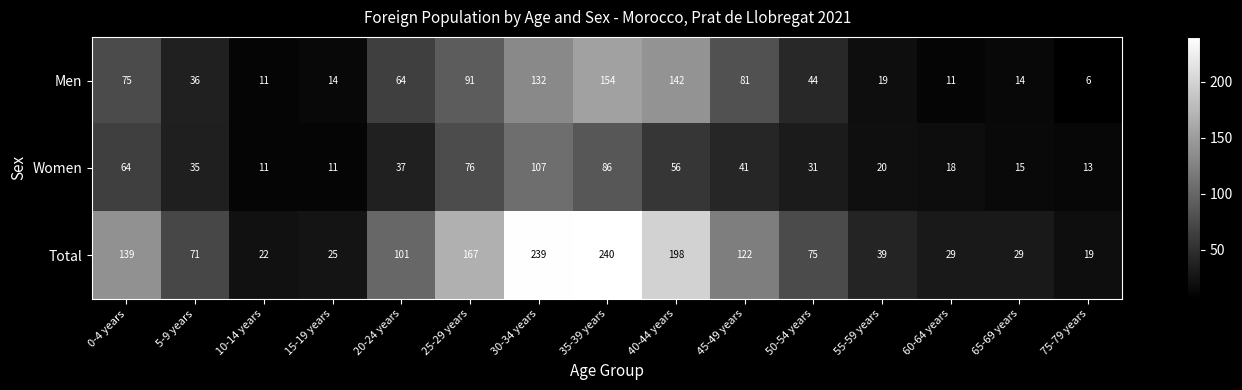

What is the sum of the Men values at 20-24 years and 55-59 years?

83